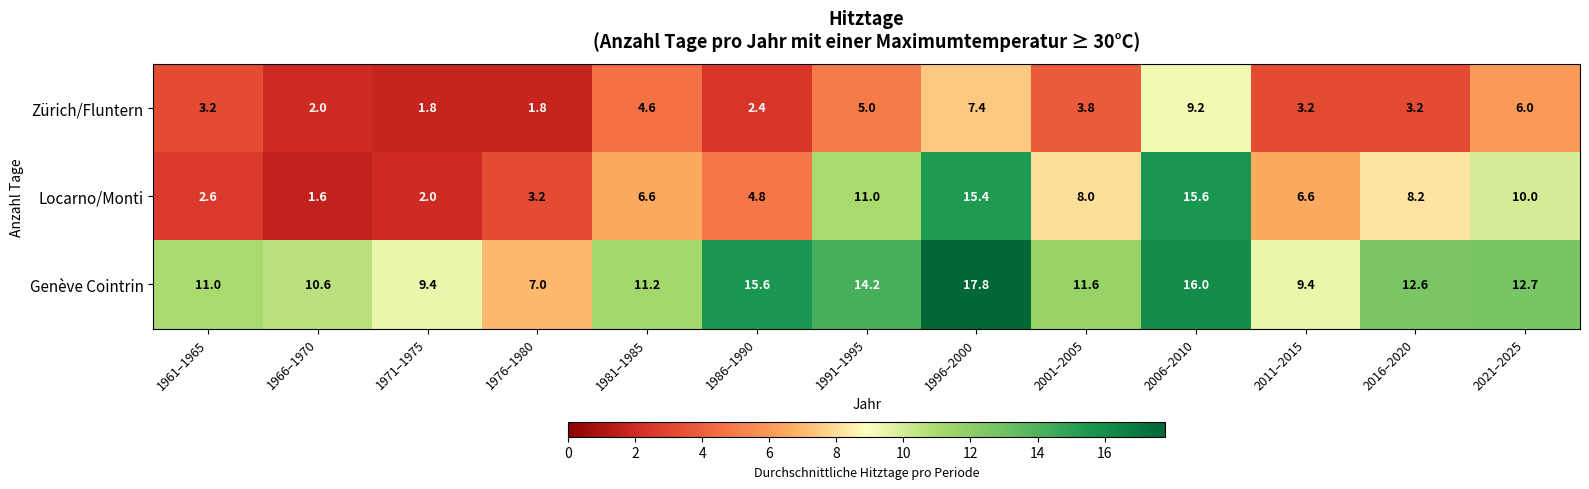

How many distinct data groups are displayed?

3